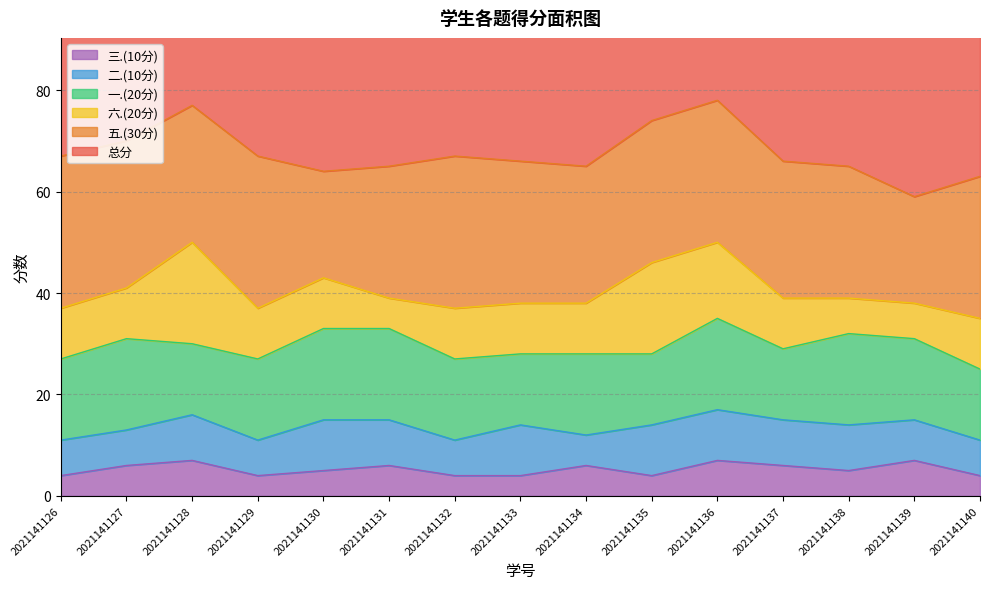

Count the 三.(10分) values in the range 4 to 6.

12